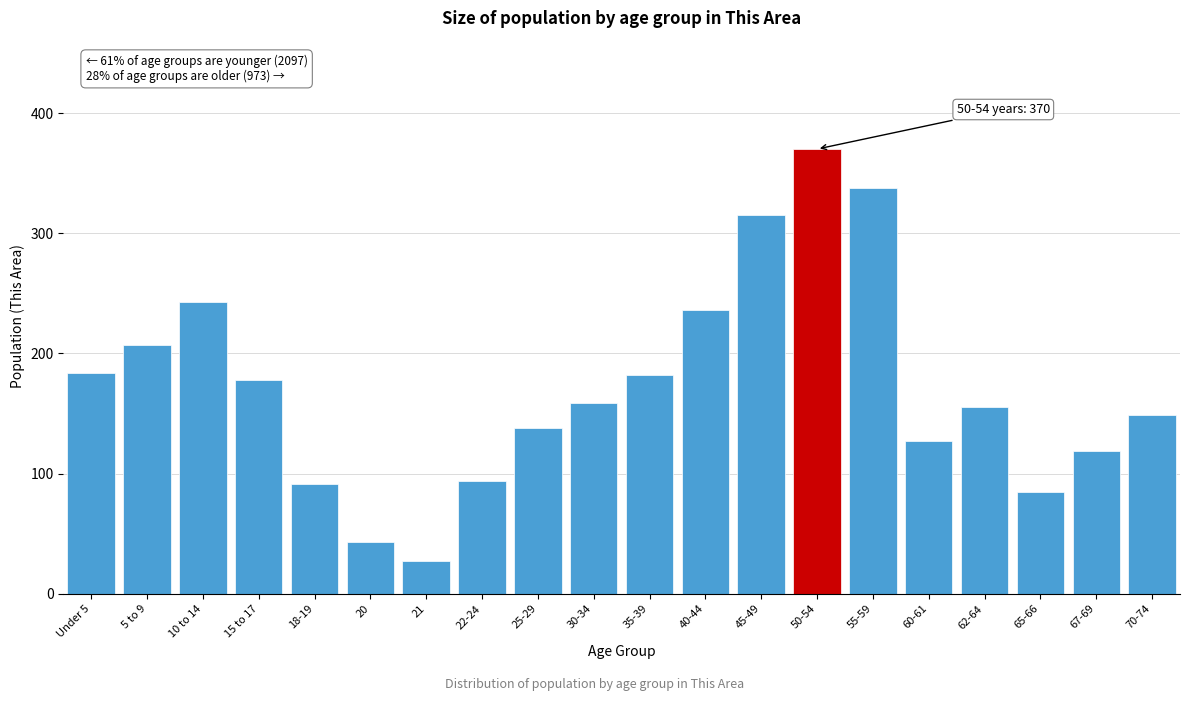

Reading left to right, list all the values displayed in this chart.

Under 5=184	5 to 9=207	10 to 14=243	15 to 17=178	18-19=91	20=43	21=27	22-24=94	25-29=138	30-34=159	35-39=182	40-44=236	45-49=315	50-54=370	55-59=338	60-61=127	62-64=155	65-66=85	67-69=119	70-74=149